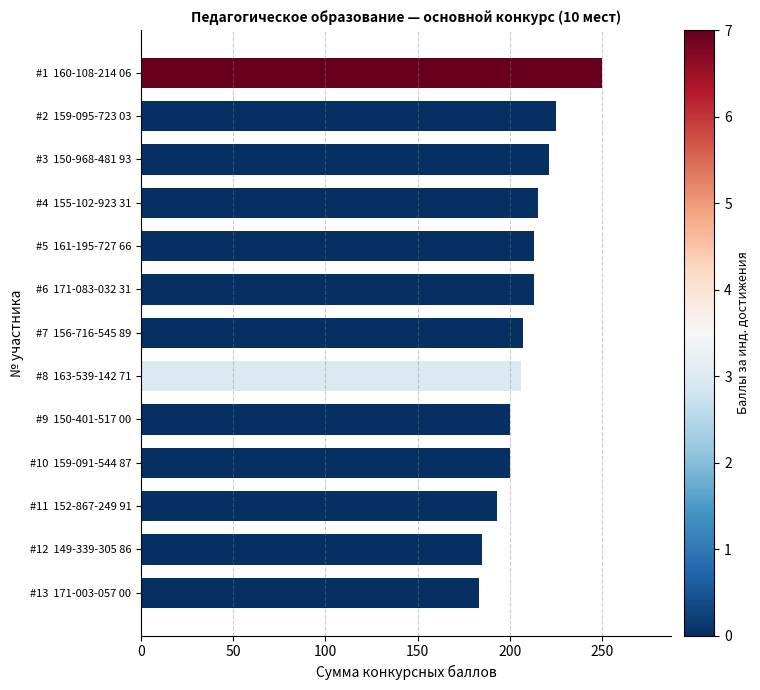

What is the label of the 10th bar from the top?

#10  159-091-544 87